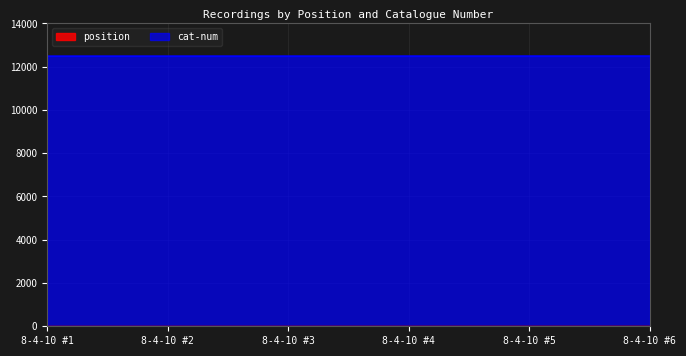

How many values in the position series exceed 4?

2